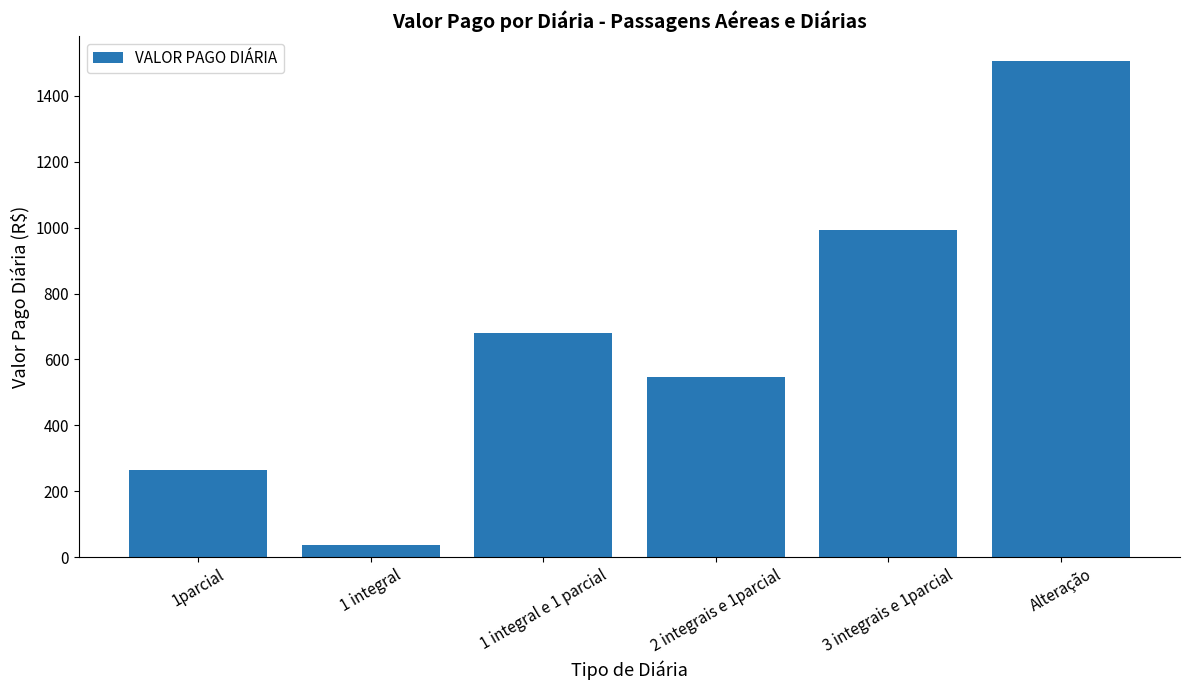

Where is the data nearest to the value 770?

1 integral e 1 parcial